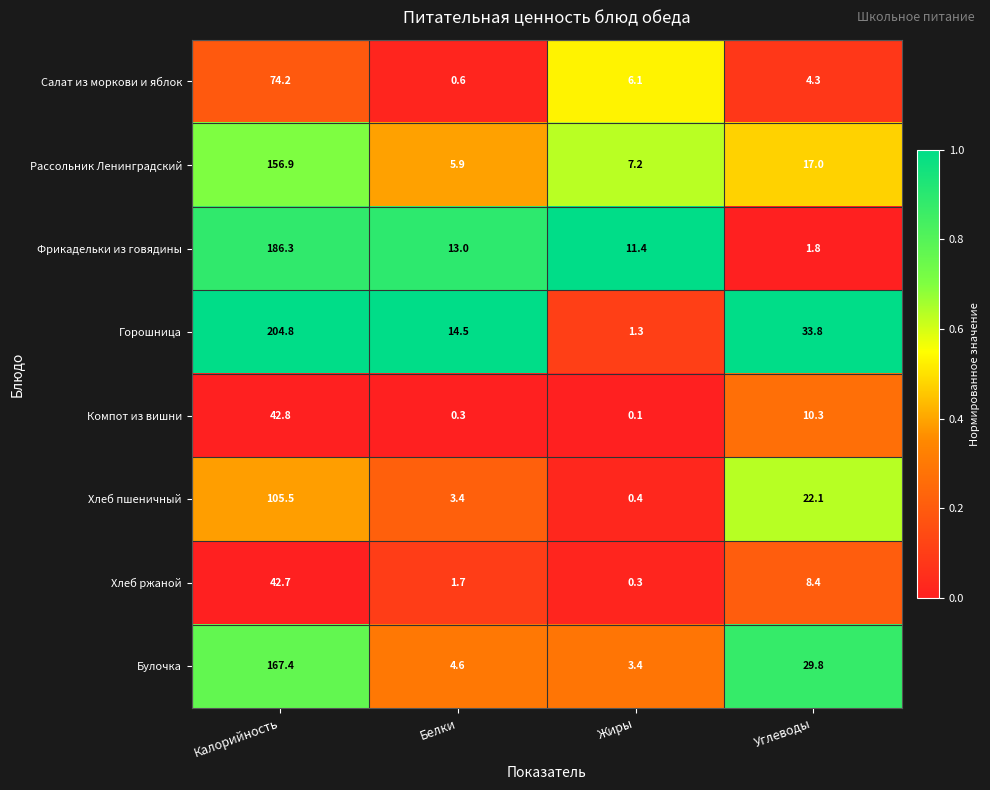

What is the spread (max minus min) of values at Жиры?

11.3